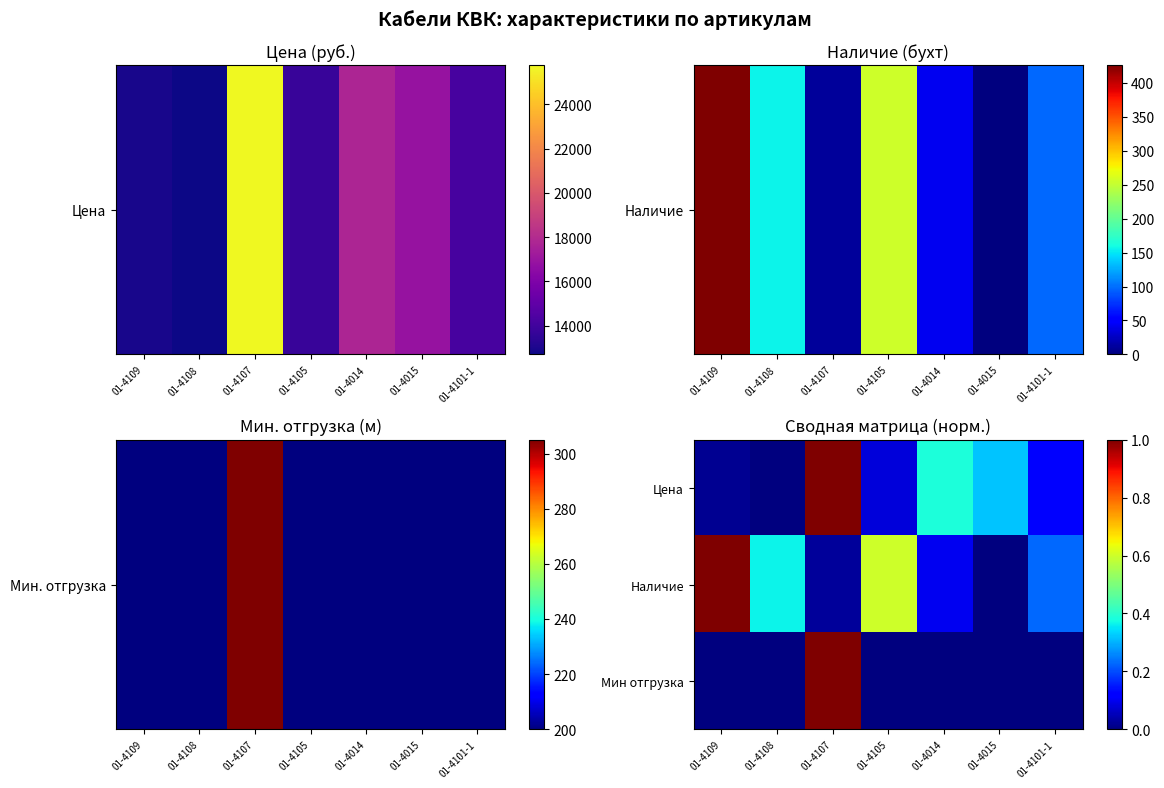

Between 01-4014 and 01-4015, which is larger?

01-4014